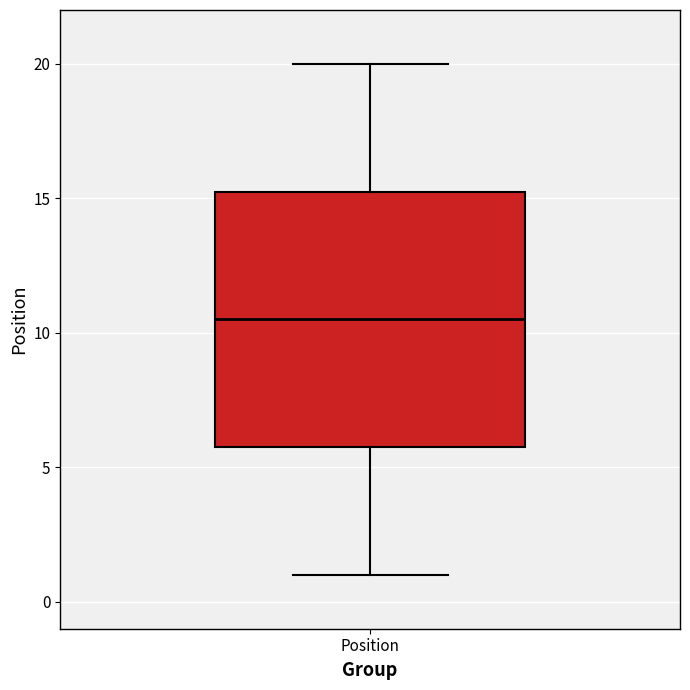

Read this box plot against the y-axis: the position of the median line, the range covered by the box, and the ends of both whiskers. The values are not printed on the chart, so give them approximately, as read against the axis.

median 10.5, box 6.0 to 15.5, whiskers 1.0 to 20.0